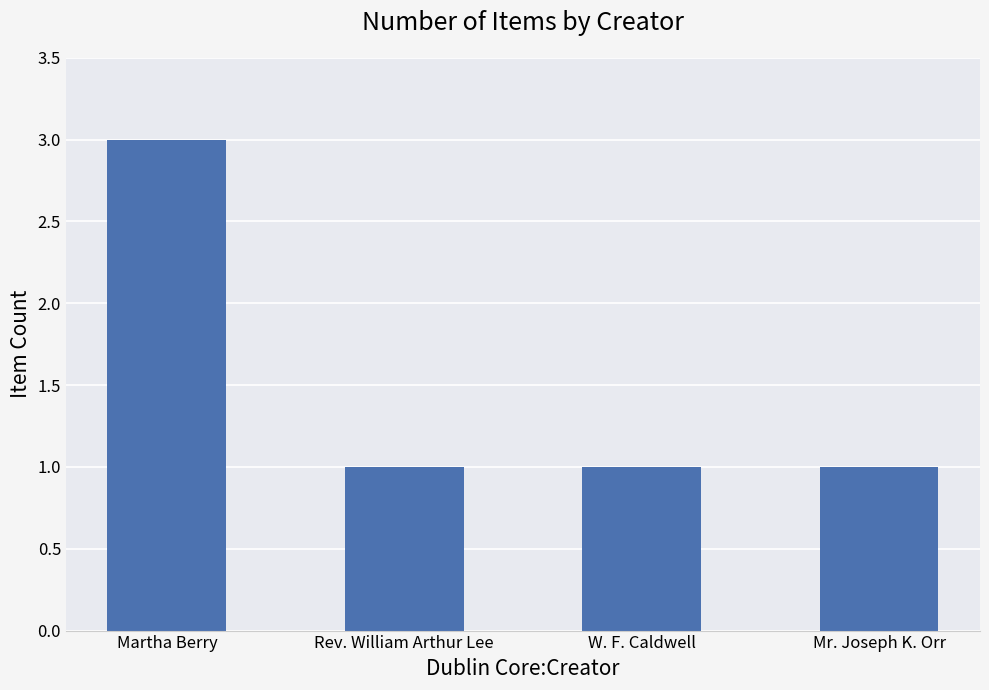

Count the number of categories in the chart.

4